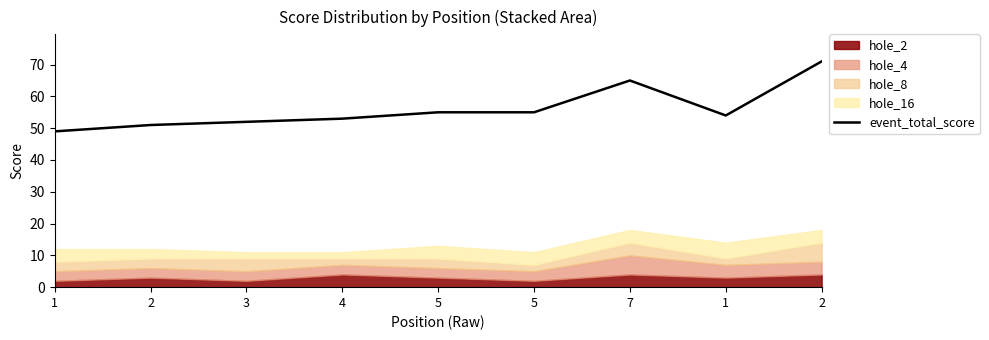

Reading left to right, what are all the values shown in this chart?

1=49	2=51	3=52	4=53	5=55	5=55	7=65	1=54	2=71